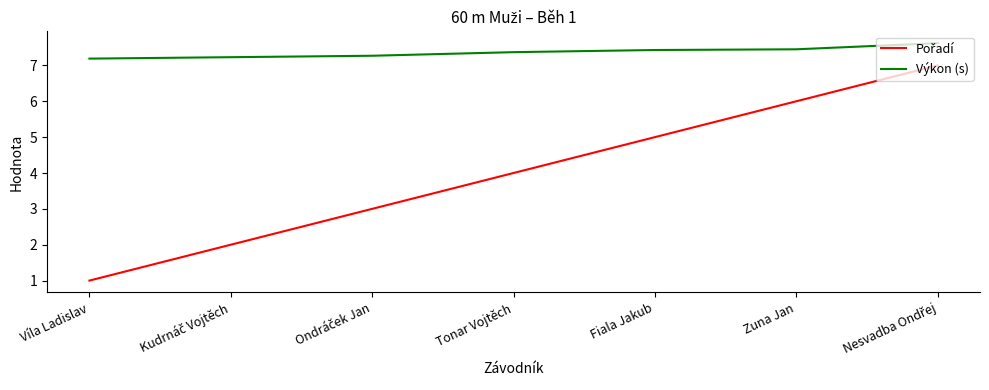

Which series has the largest total across all categories?

Výkon (s)